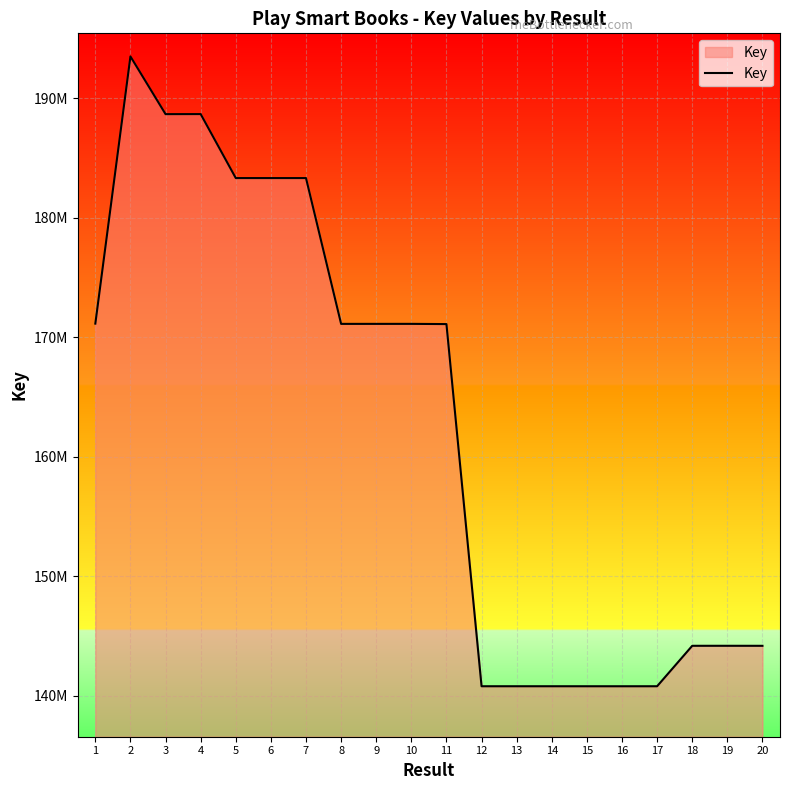

Where is the data nearest to the value 167145993?

11